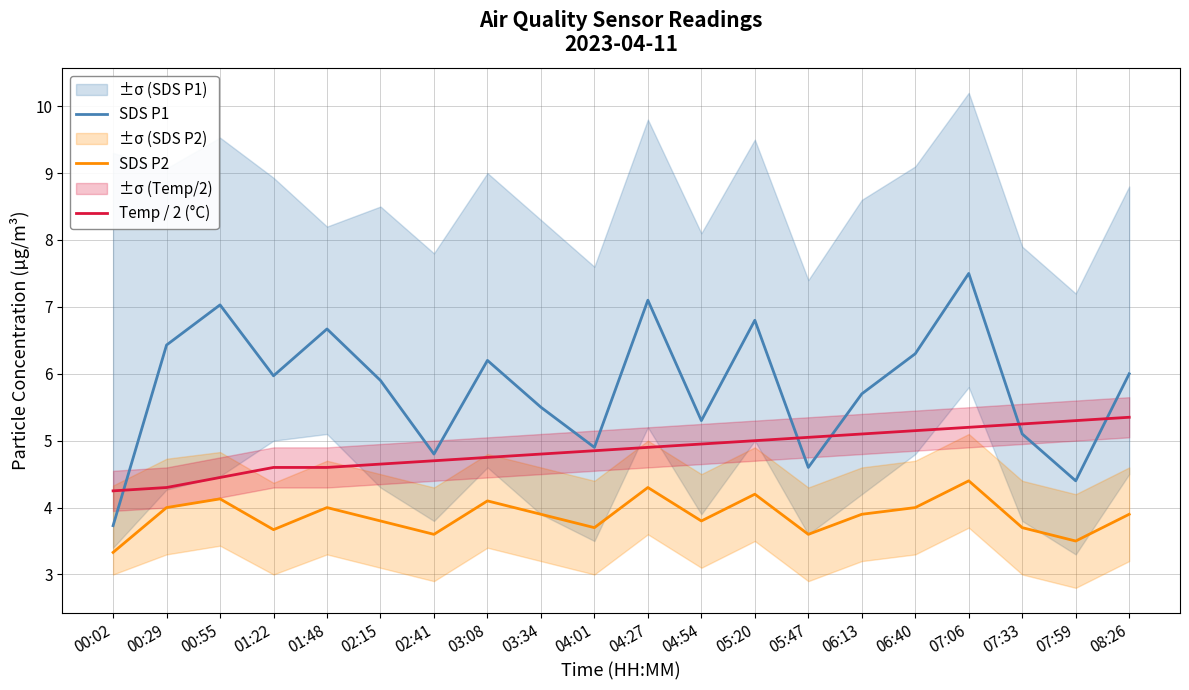

What is the difference between the SDS P2 values at 07:06 and 02:41?

0.8